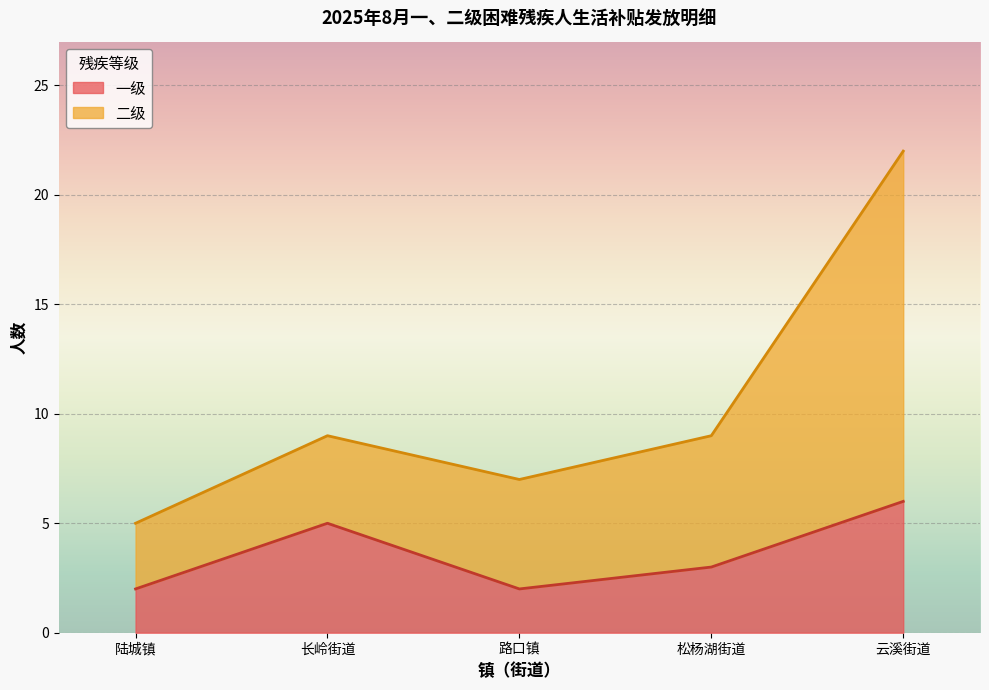

Between 云溪街道 and 松杨湖街道, which series saw the biggest shift?

二级